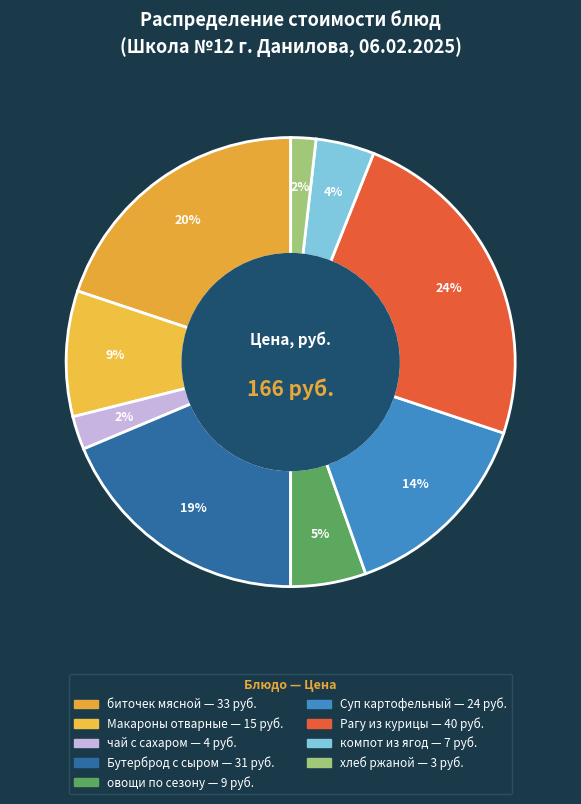

How many segments does this pie chart have?

9